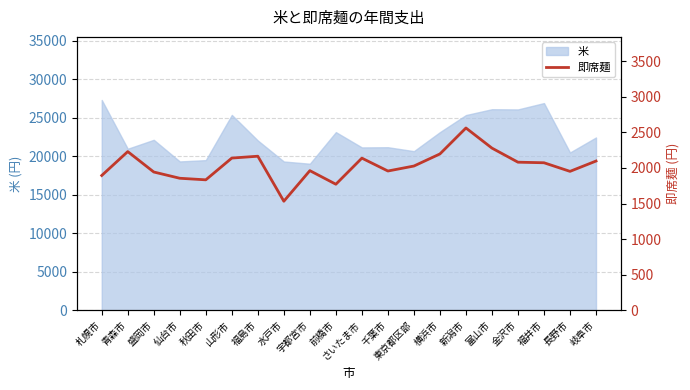

Is it true that 米 equals 14410 at 山形市?

False